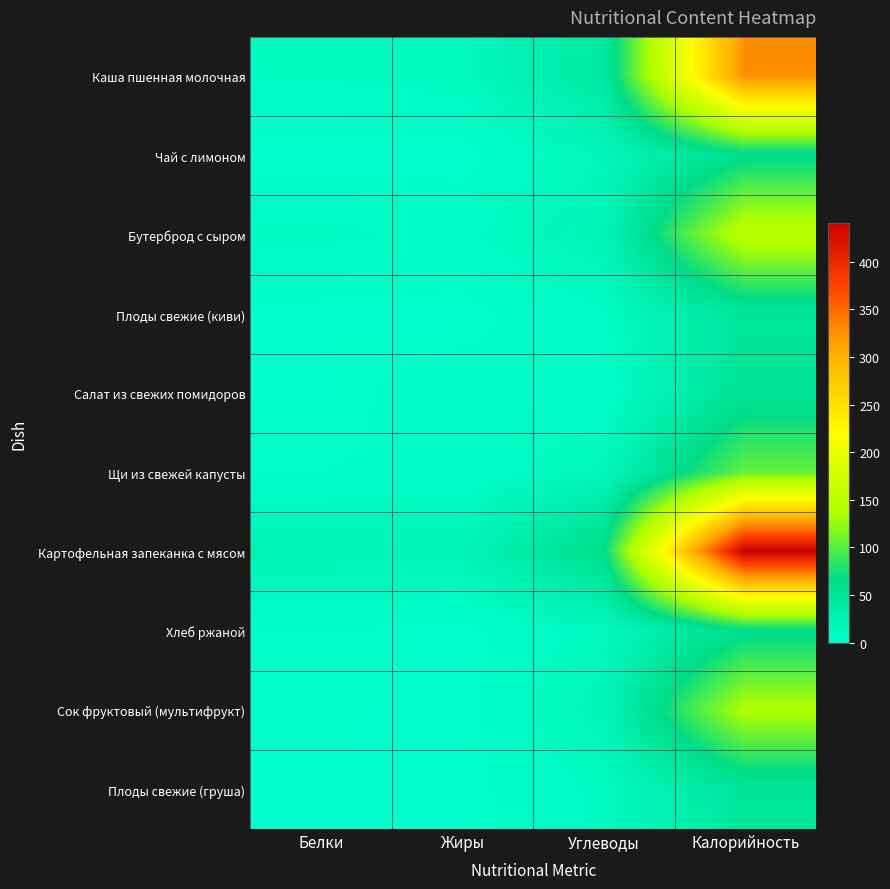

Rank the series at Углеводы from highest to lowest value.

Картофельная запеканка с мясом, Каша пшенная молочная, Бутерброд с сыром, Сок фруктовый (мультифрукт), Щи из свежей капусты, Чай с лимоном, Хлеб ржаной, Плоды свежие (груша), Плоды свежие (киви), Салат из свежих помидоров